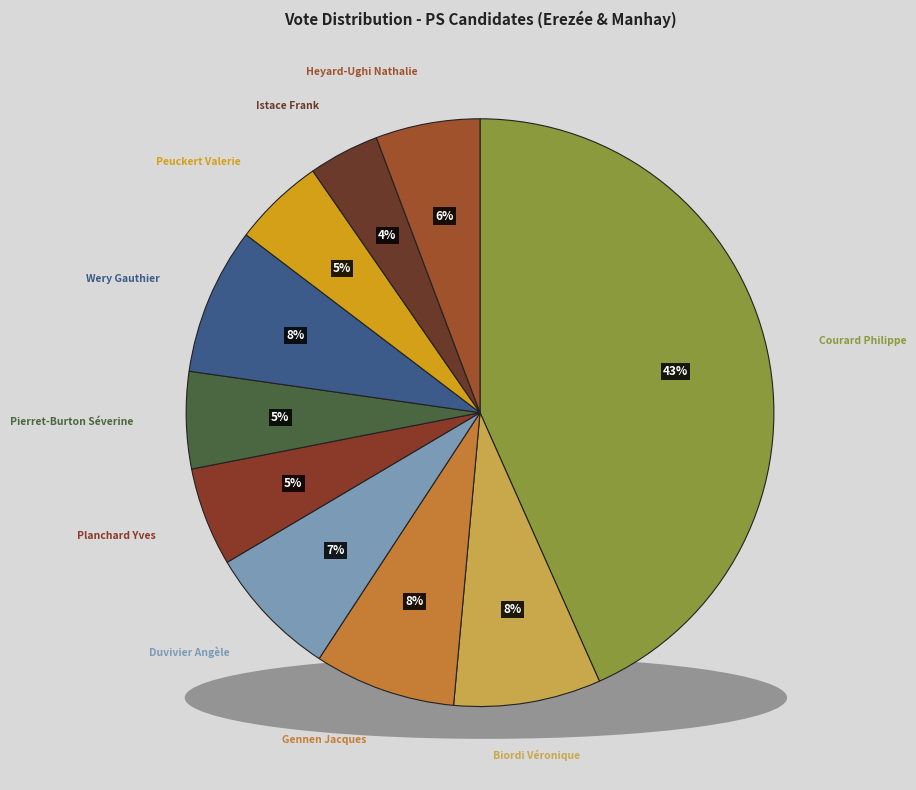

Is it true that Heyard-Ughi Nathalie is 19% of the pie?

False